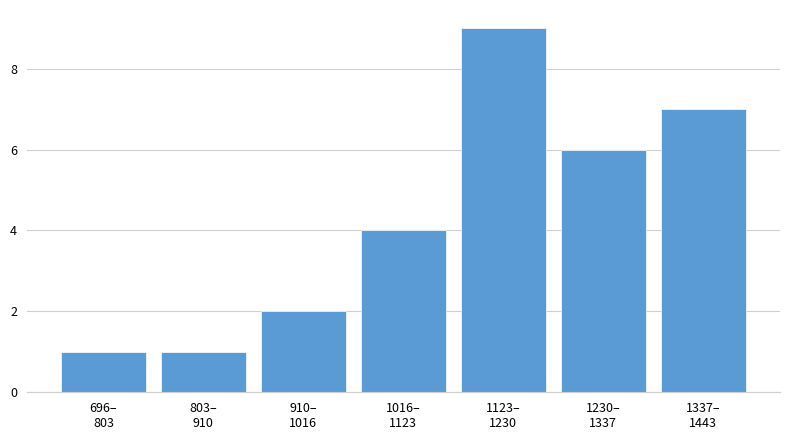

Reading left to right, transcribe all the data shown in this chart.

1	1	2	4	9	6	7